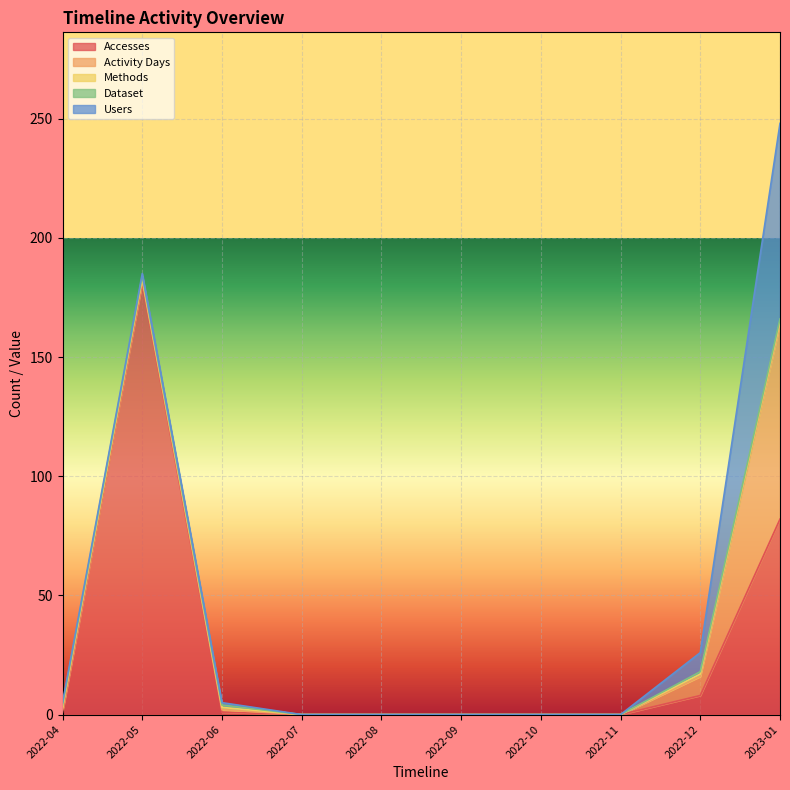

Which category has the lowest value in the Methods series?

2022-07